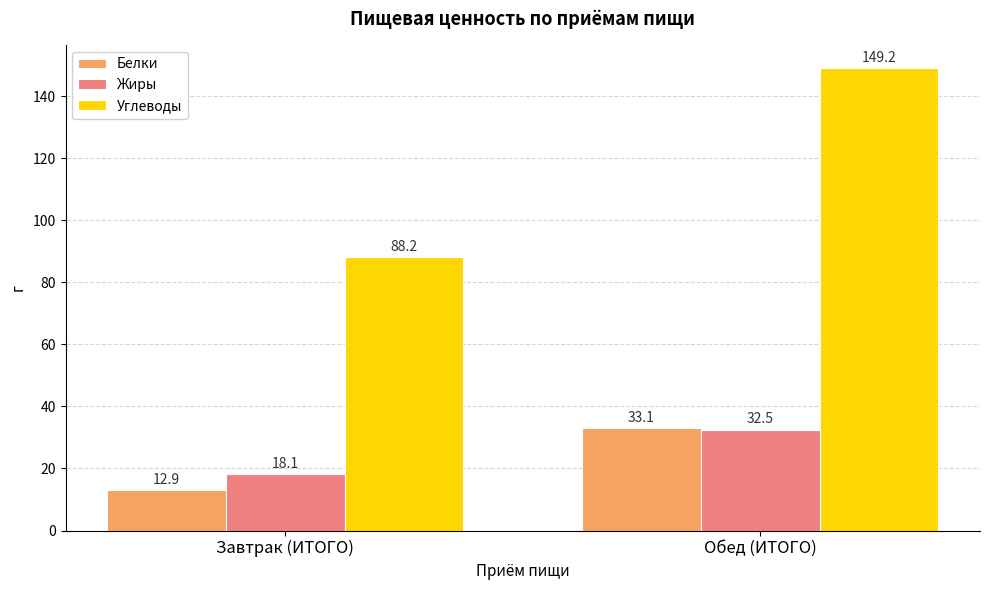

At which label is Жиры closest to 25?

Завтрак (ИТОГО)